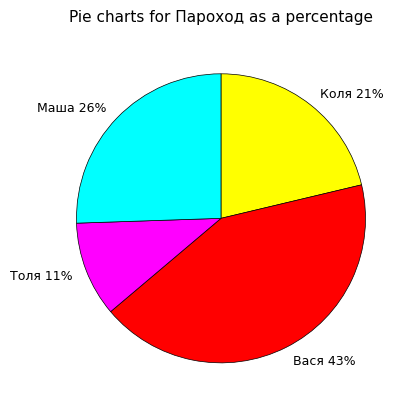

Is Толя the majority of the pie?

No